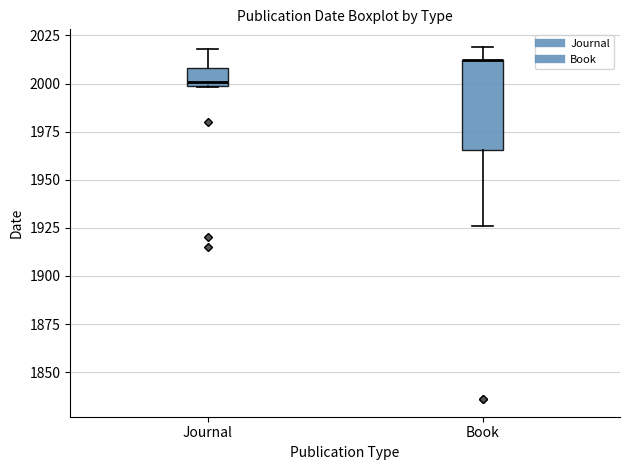

Where does the upper whisker of the box for Book end on the y-axis? The values are not printed on the chart, so give them approximately, as read against the axis.

2020